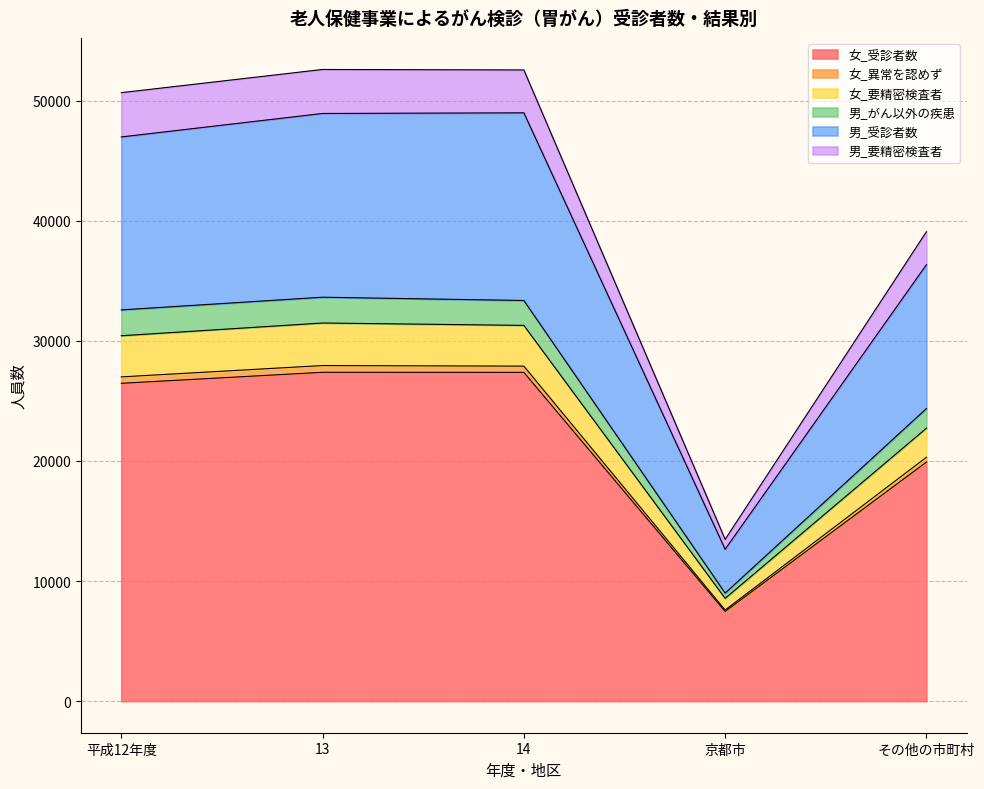

At which category does the chart reach its peak across all series?

13